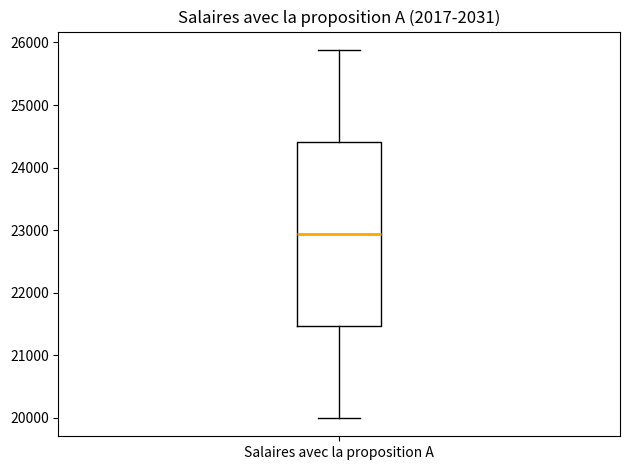

Transcribe this box plot: give where the median line is, the range the box spans, and where the two whiskers end, as read against the y-axis. The values are not printed on the chart, so give them approximately, as read against the axis.

median 22900, box 21500 to 24400, whiskers 20000 to 25900